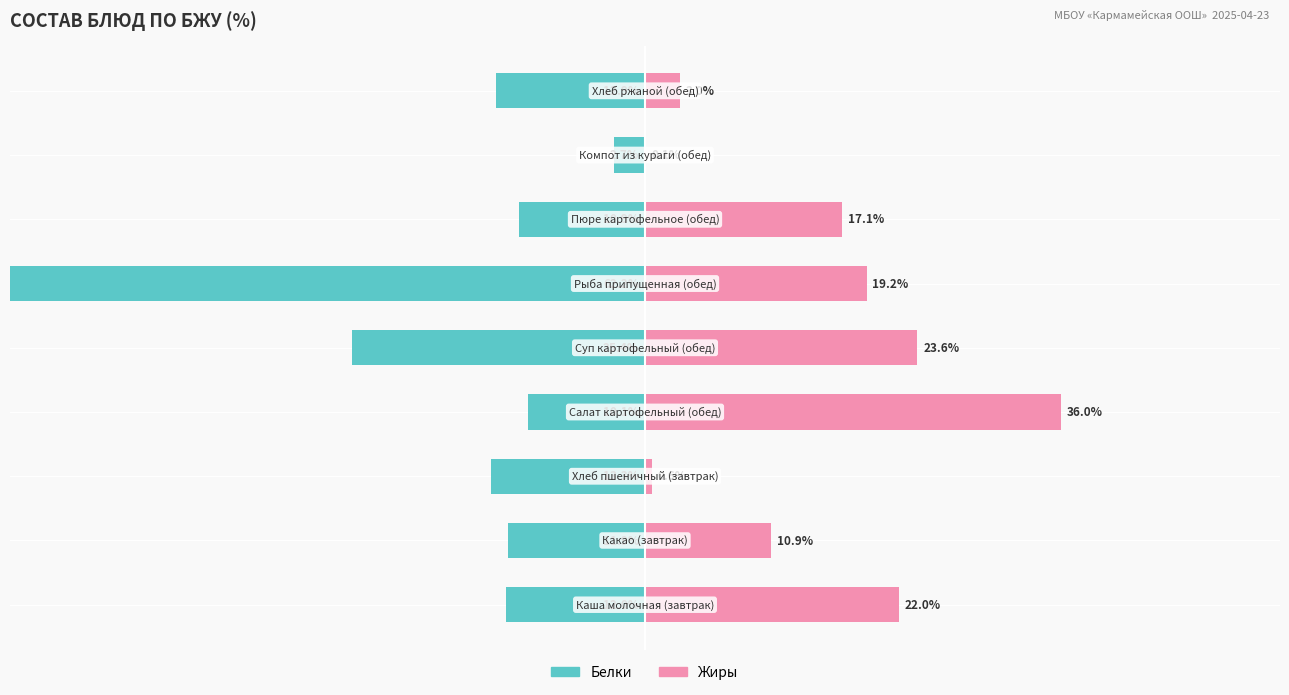

Reading left to right, list all the values displayed in this chart.

Белки: -12.0	-11.9	-13.3	-10.1	-25.4	-62.2	-10.9	-2.7	-12.9
Жиры: 22.0	10.9	0.6	36.0	23.6	19.2	17.1	0.1	3.0